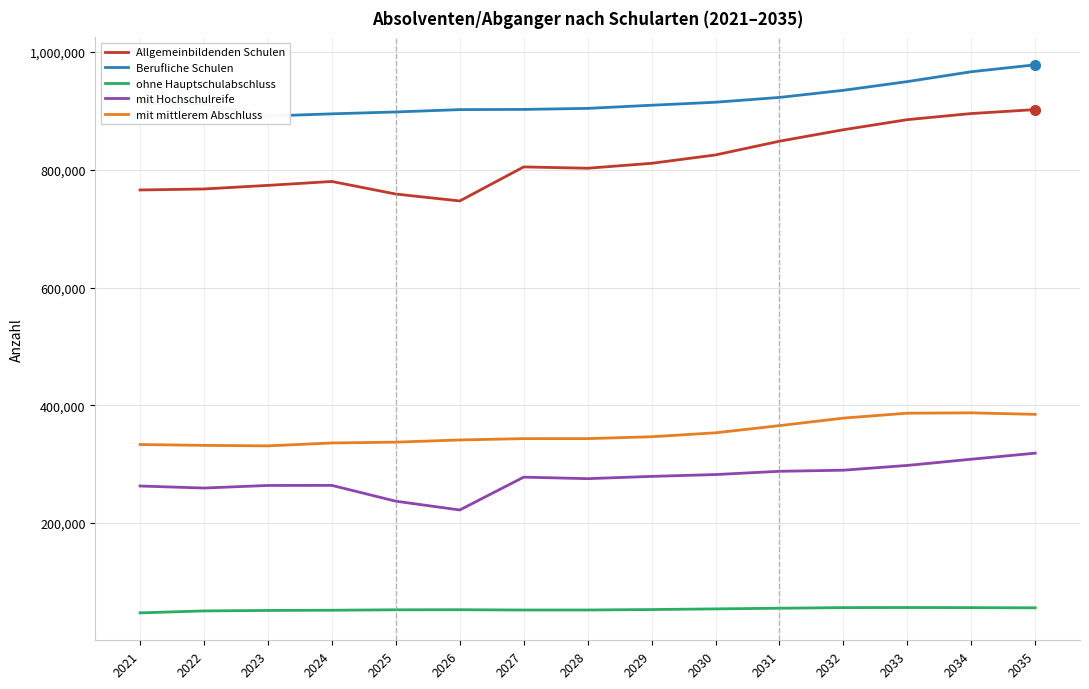

What is the sum of all mit mittlerem Abschluss values?

5300804